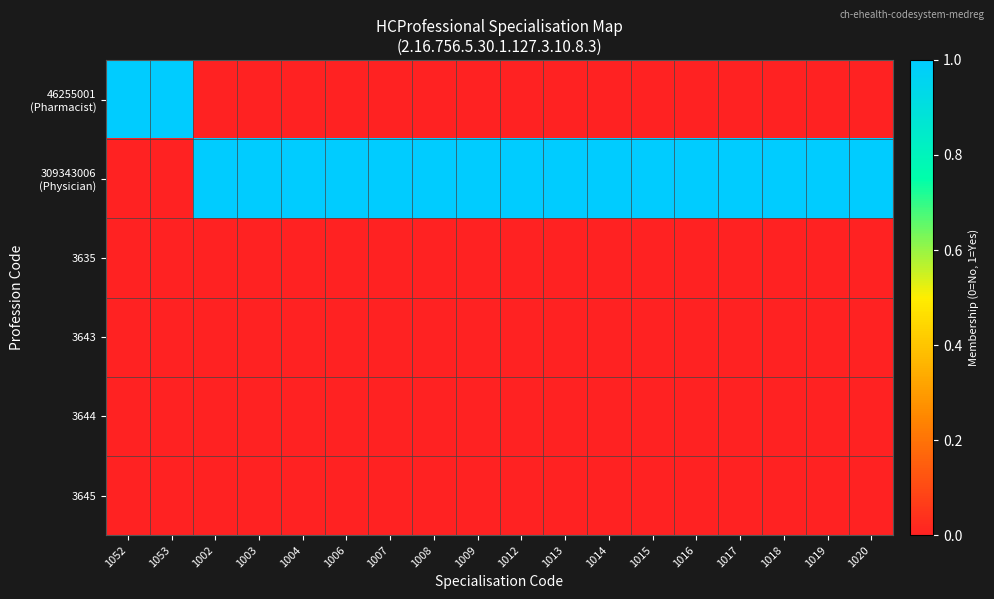

At how many categories does at least one series exceed 0?

18